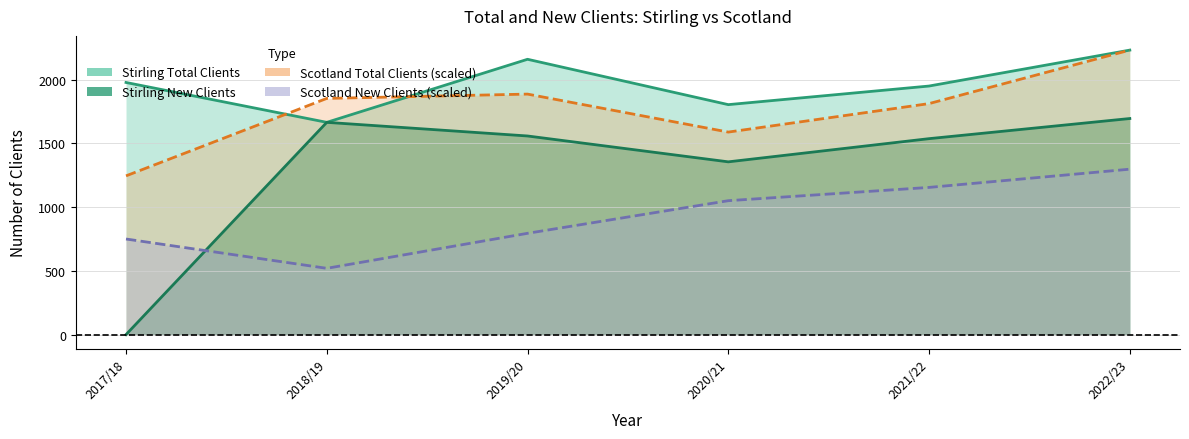

Reading right to left, list all the values displayed in this chart.

Stirling Total Clients: 2233.0	1951.0	1805.0	2161.0	1666.0	1979.0
Stirling New Clients: 1696.0	1538.0	1356.0	1559.0	1666.0	0.0
Scotland Total Clients: 2233.0	1813.2	1589.6	1887.8	1853.9	1245.9
Scotland New Clients: 1298.4	1155.3	1051.1	795.0	520.3	750.4